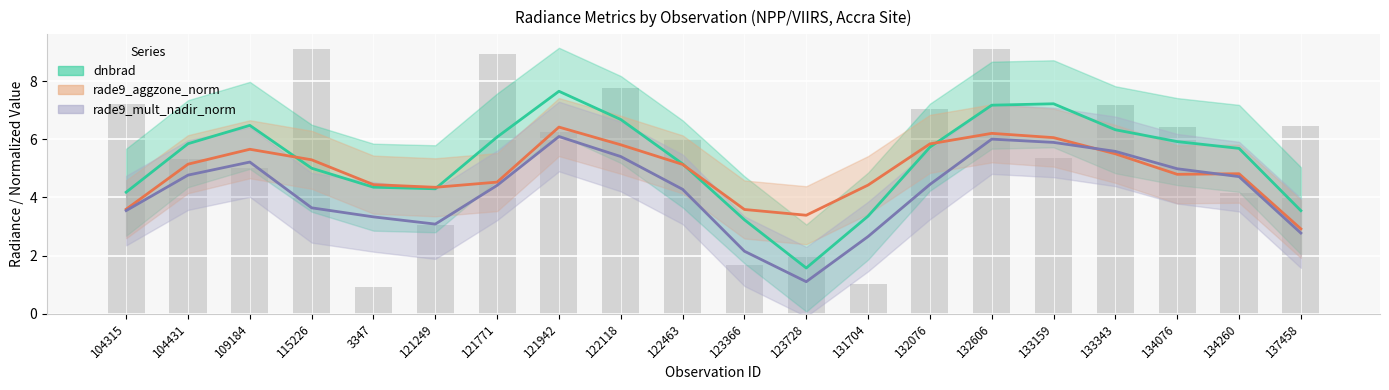

List the labels in order of value, smallest first.

3347, 131704, 123366, 123728, 121249, 134260, 109184, 104431, 133159, 122463, 121942, 134076, 137458, 132076, 133343, 104315, 122118, 121771, 115226, 132606